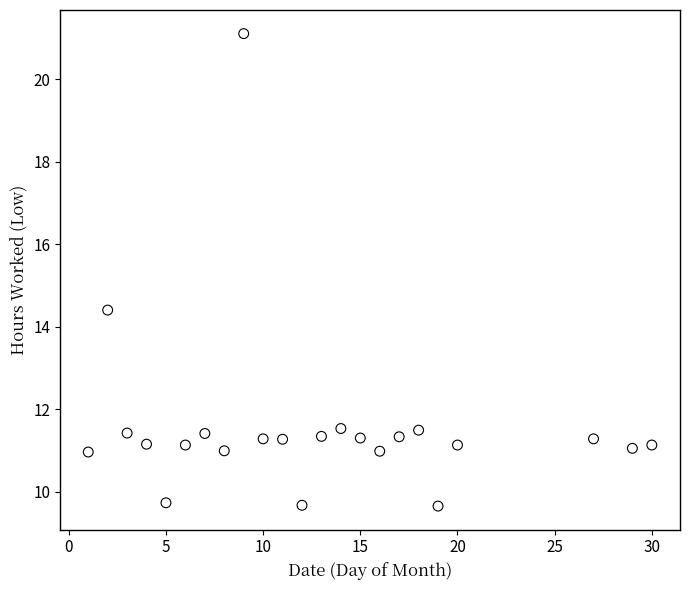

What is the range of X values (max minus min)?

29.0